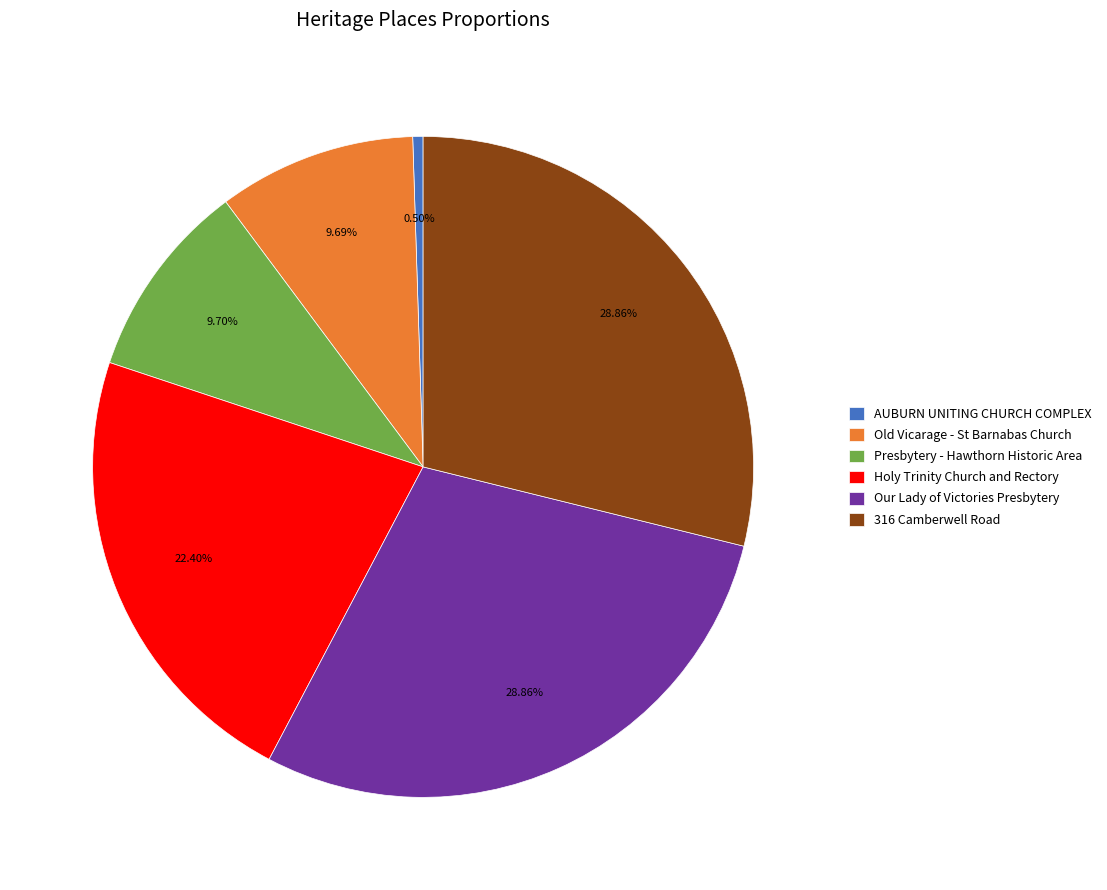

Is it true that Holy Trinity Church and Rectory is 31% of the pie?

False